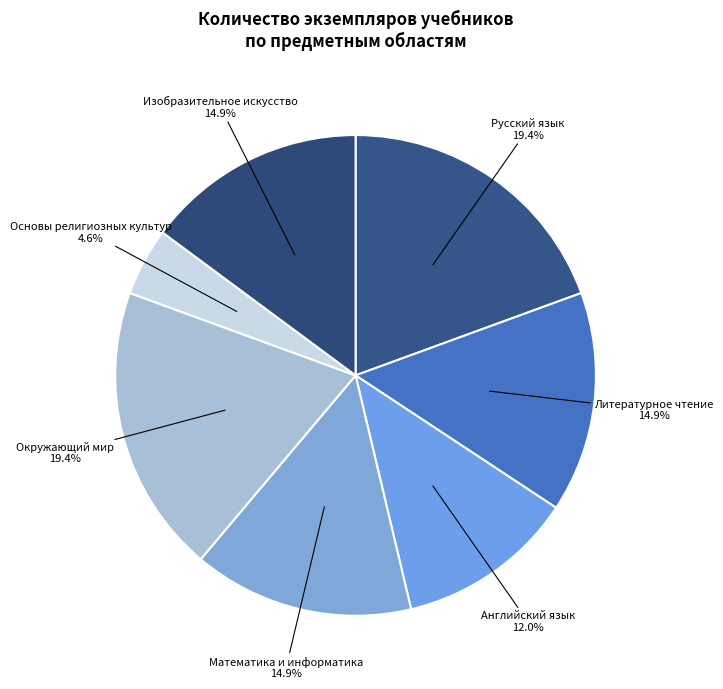

Count the number of slices in the pie.

7